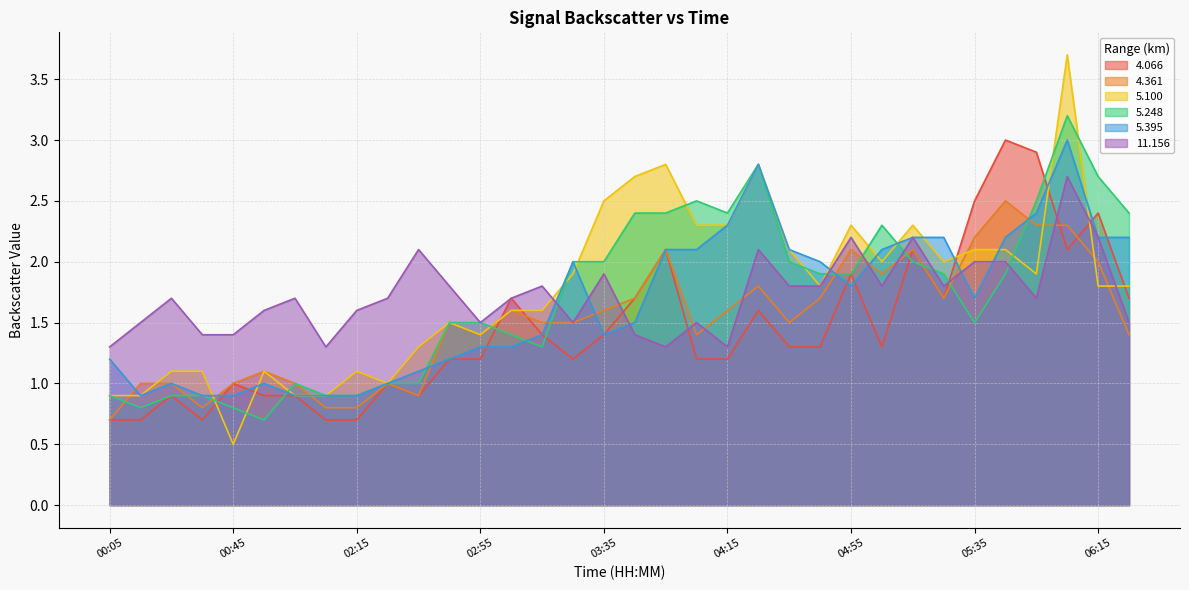

What is the label of the 17th point from the right?

03:45